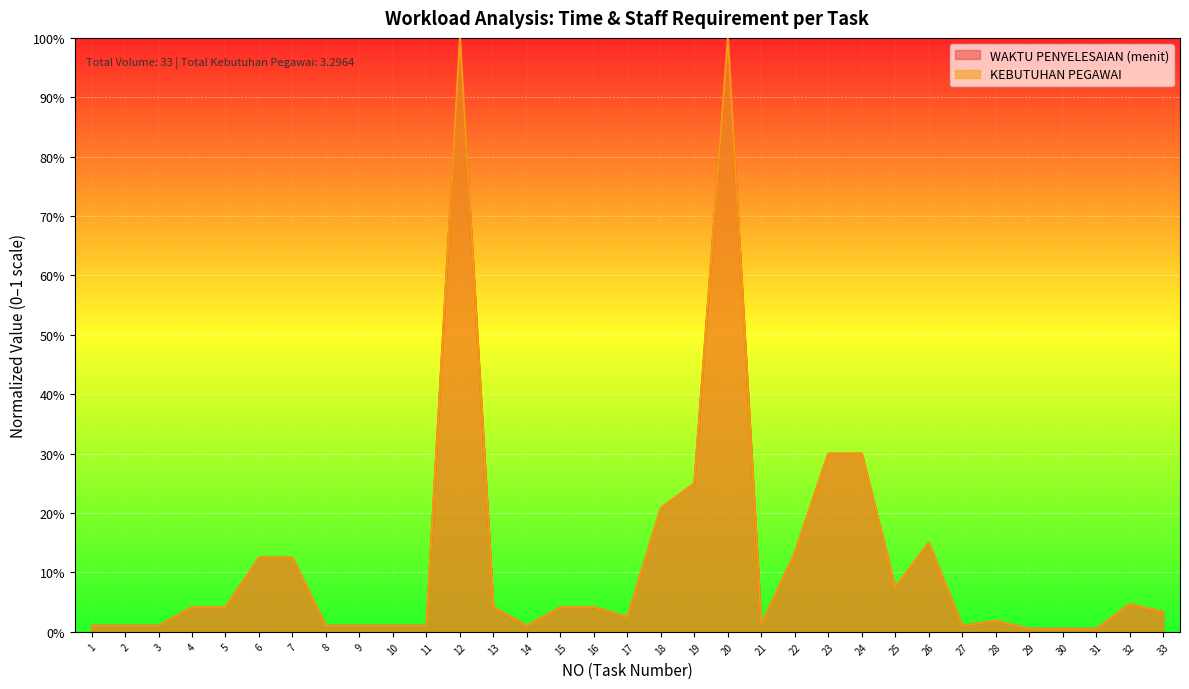

The value of WAKTU PENYELESAIAN (menit) at 27 is 0.0. True or false?

True